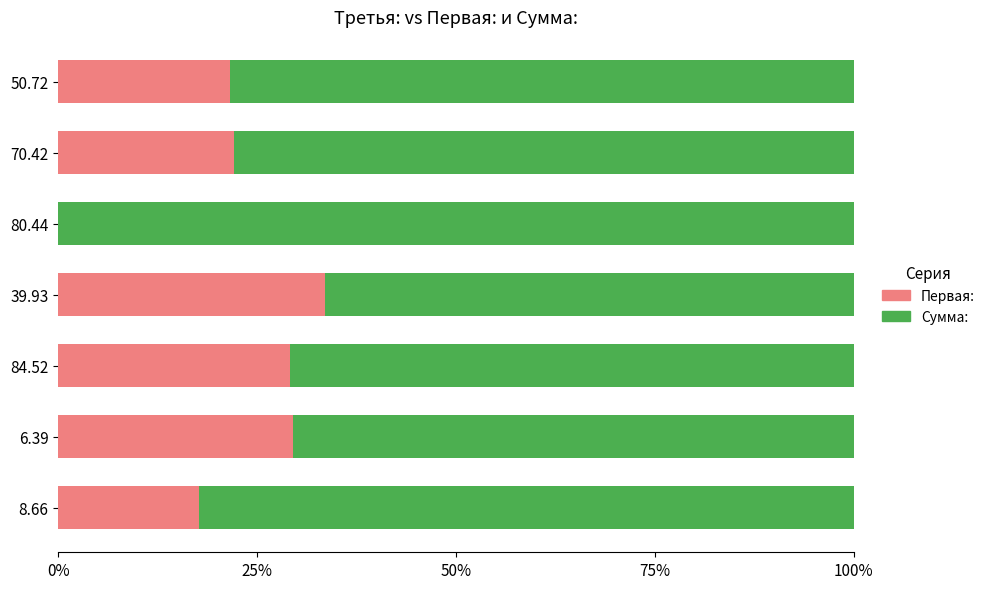

What is the total value across all series at 84.52?

100.0